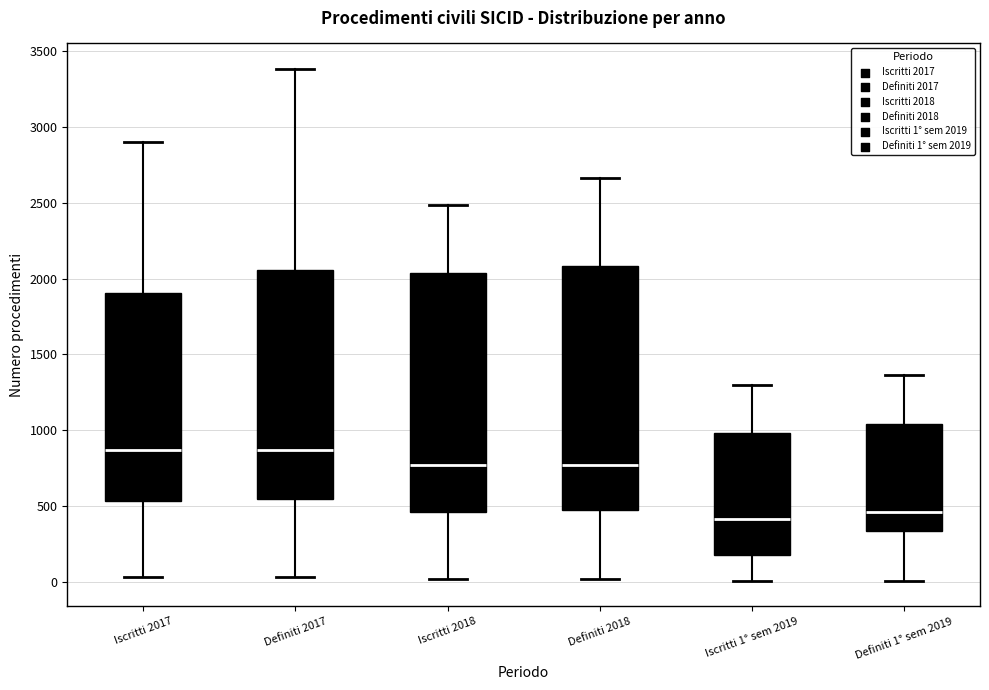

Reading left to right, read every box against the y-axis: the position of its median line, the range the box covers, and the ends of its whiskers. The values are not printed on the chart, so give them approximately, as read against the axis.

Iscritti 2017: median 850, box 550 to 1900, whiskers 50 to 2900
Definiti 2017: median 850, box 550 to 2050, whiskers 50 to 3400
Iscritti 2018: median 750, box 450 to 2050, whiskers 0 to 2500
Definiti 2018: median 750, box 450 to 2100, whiskers 0 to 2650
Iscritti 1° sem 2019: median 400, box 150 to 1000, whiskers 0 to 1300
Definiti 1° sem 2019: median 450, box 350 to 1050, whiskers 0 to 1350